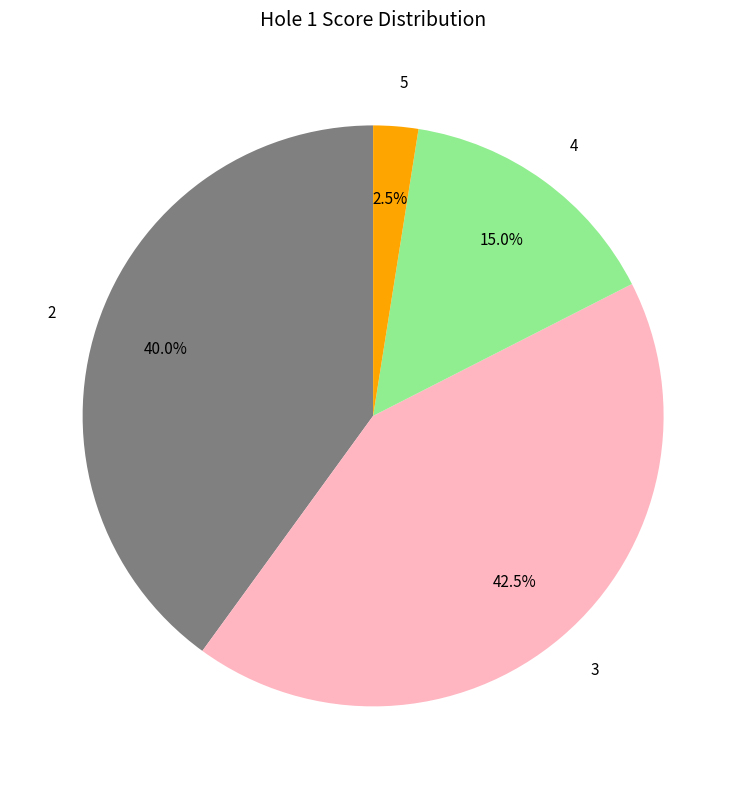

Do 5 and 2 together represent more than half of the pie?

No